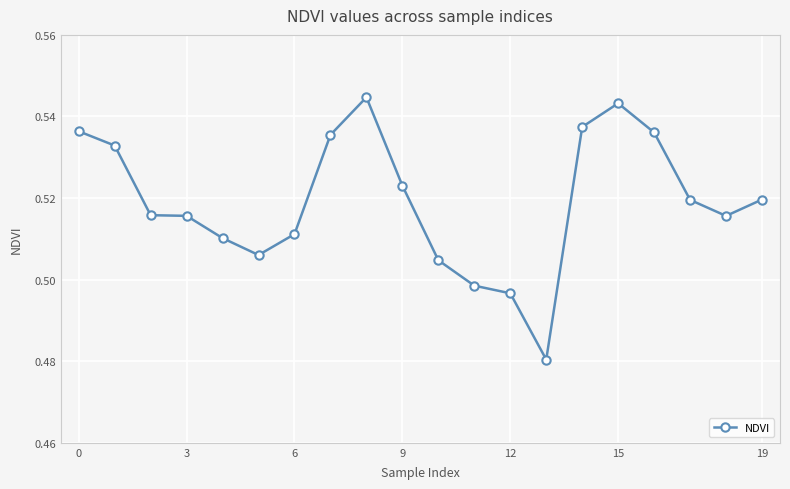

What is the sum of all values?

10.4